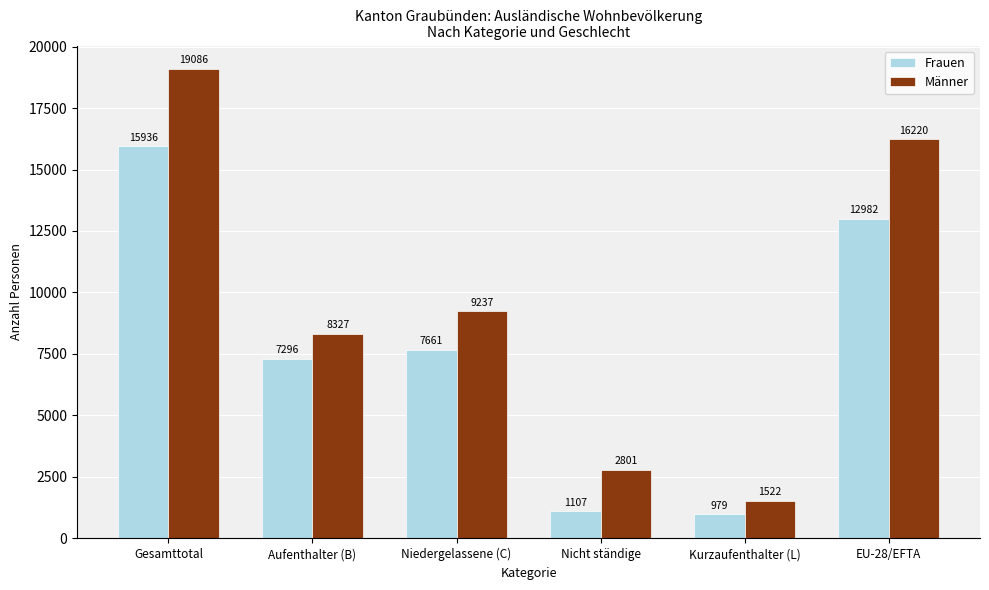

What is the difference between the maximum and minimum values in the Männer series?

17564